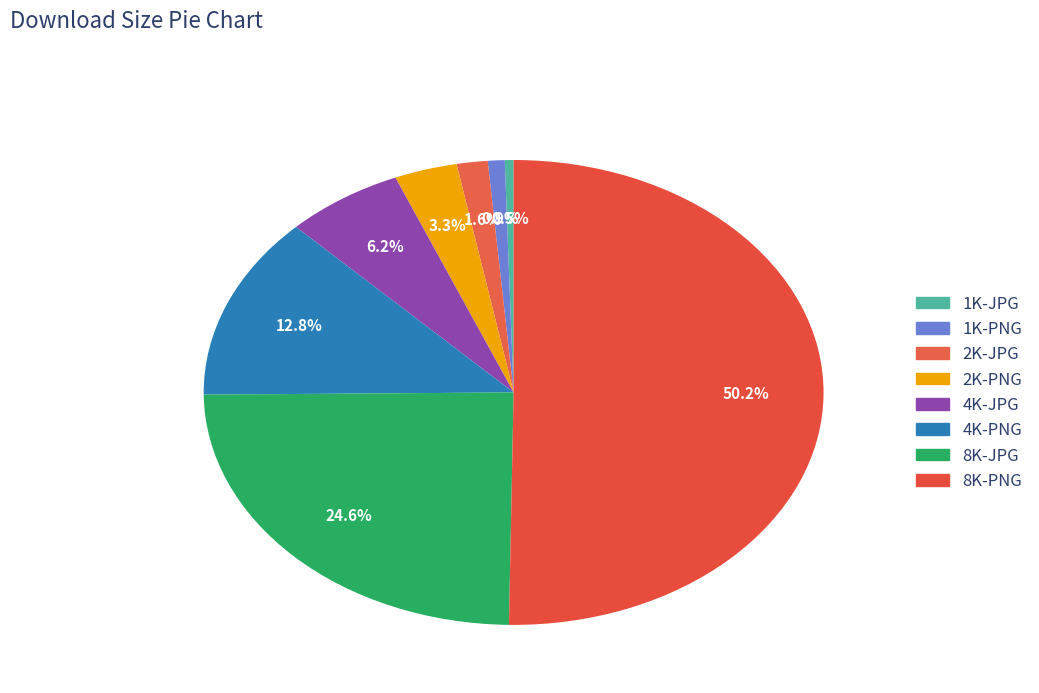

To the nearest percent, what portion does 8K-JPG represent?

25%